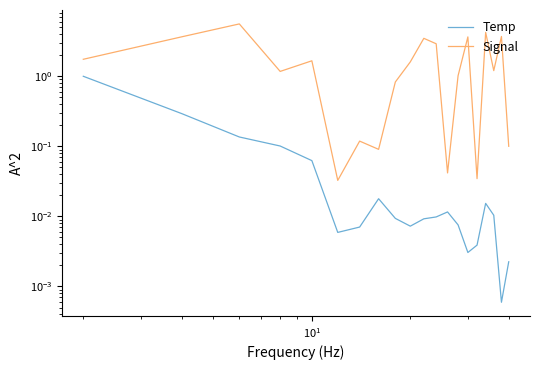

Which series has the largest total across all categories?

Signal